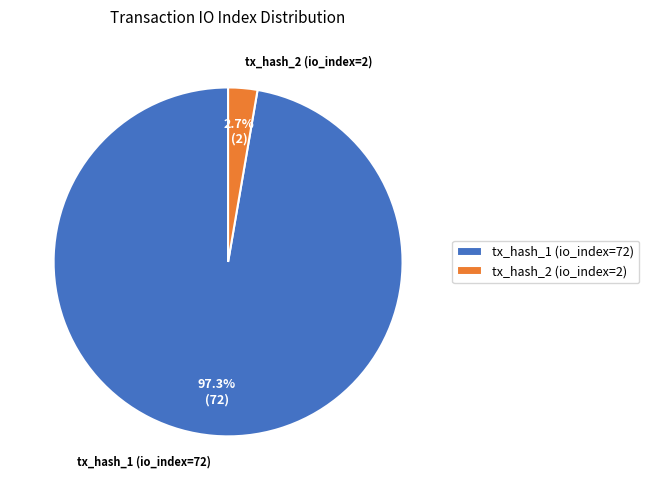

Between tx_hash_2 (io_index=2) and tx_hash_1 (io_index=72), which is larger?

tx_hash_1 (io_index=72)